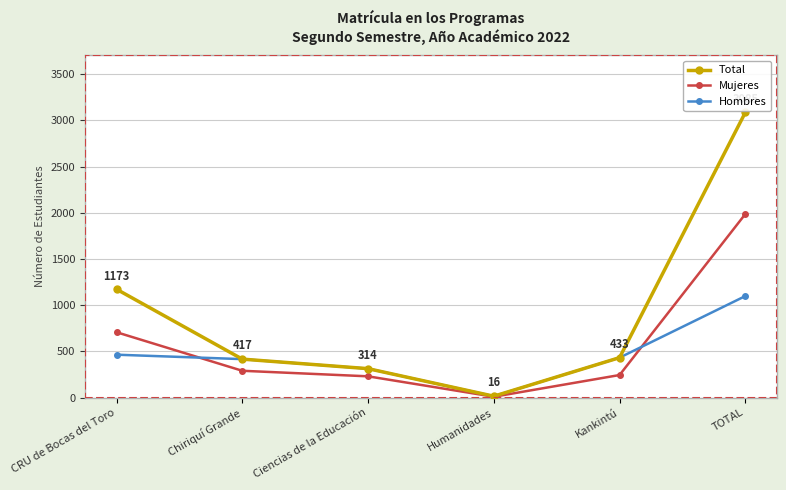

At which category does the chart reach its peak across all series?

TOTAL